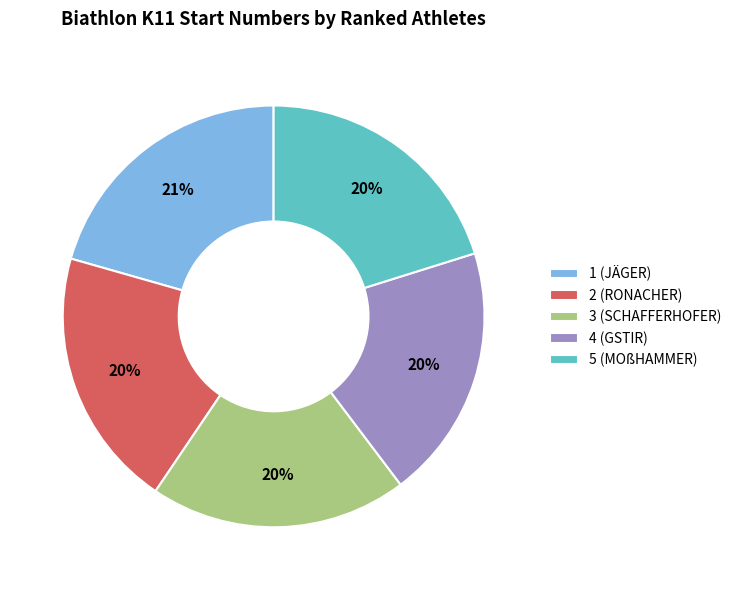

How many slices are in this pie chart?

5